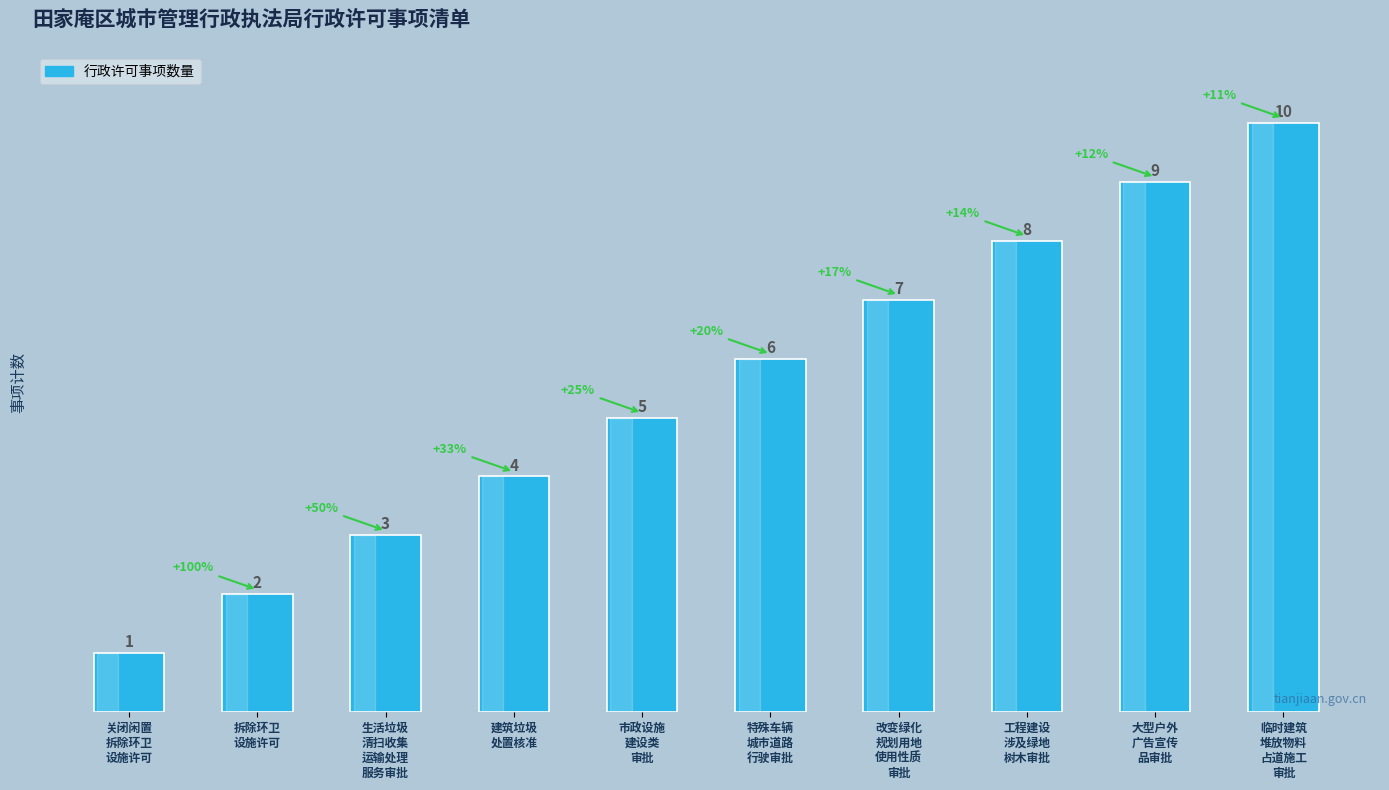

Between 工程建设
涉及绿地
树木审批 and 改变绿化
规划用地
使用性质
审批, which is larger?

工程建设
涉及绿地
树木审批